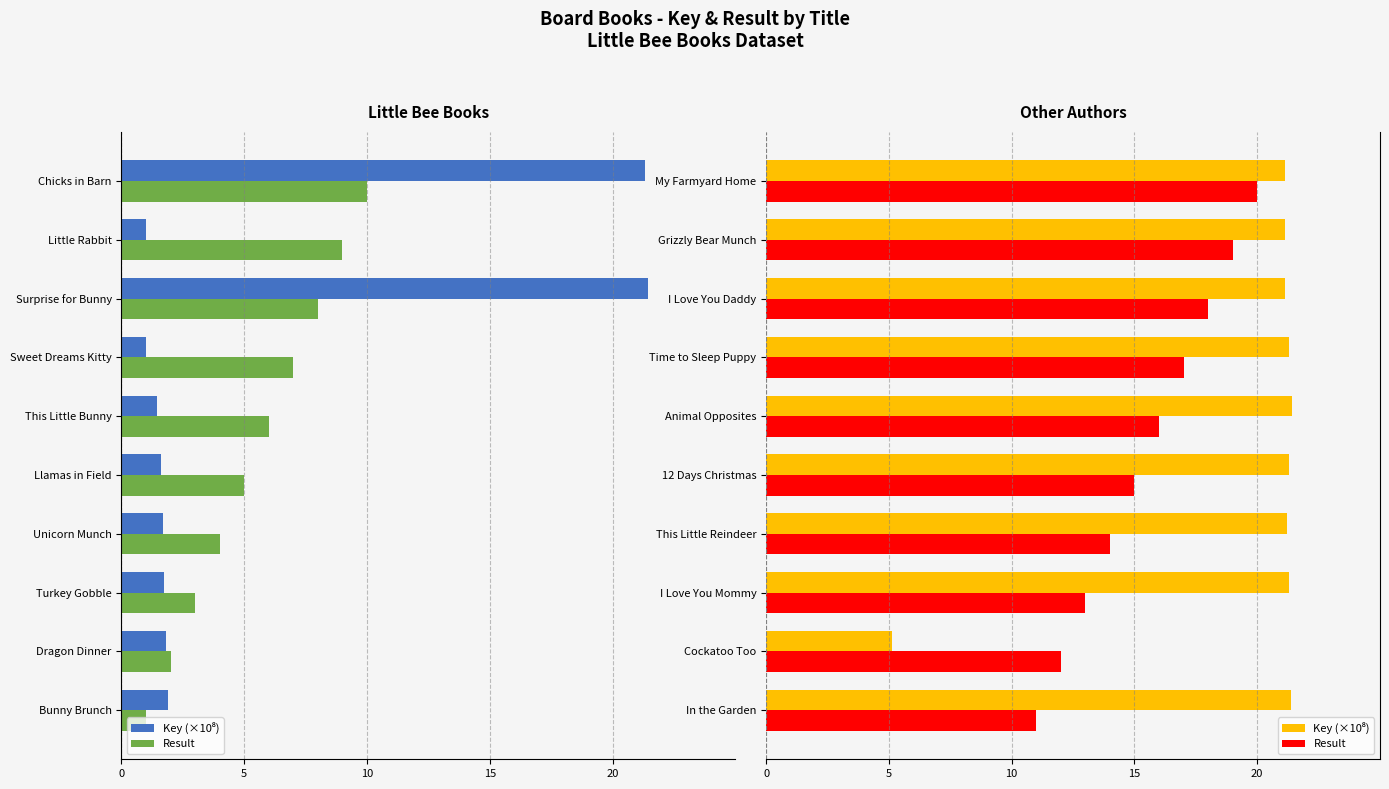

How many bars are there in each group?

2